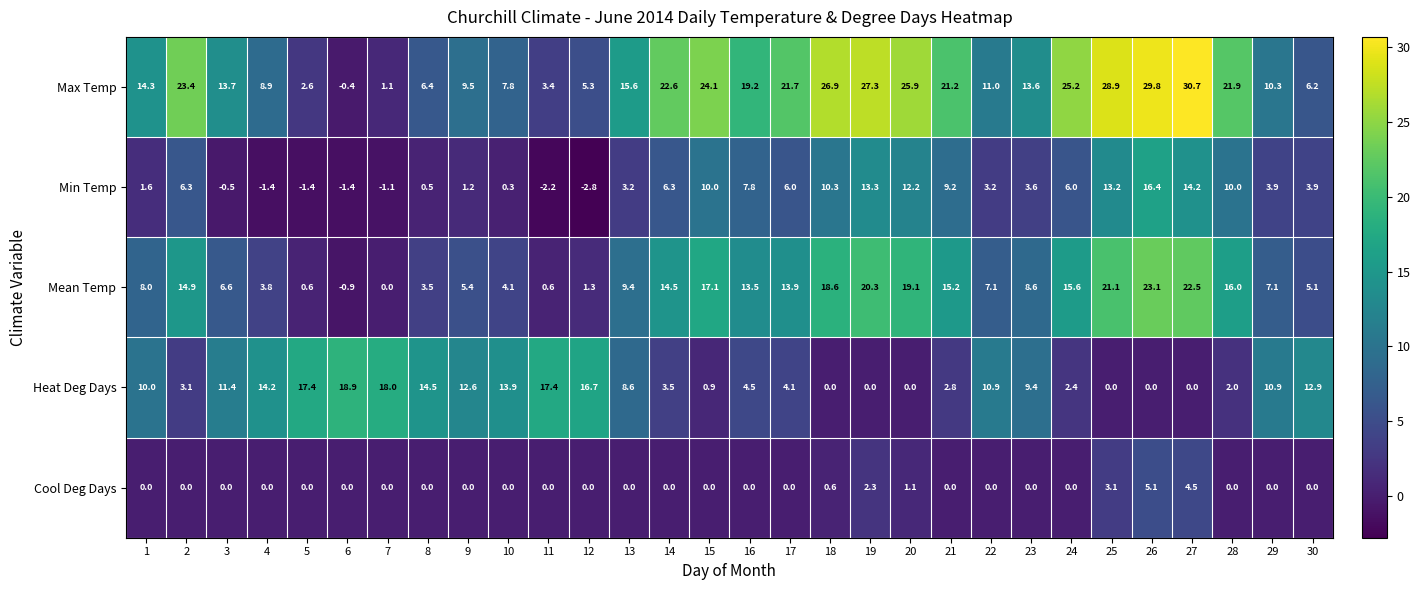

What is the difference between the second highest and second lowest values in the Max Temp series?

28.7